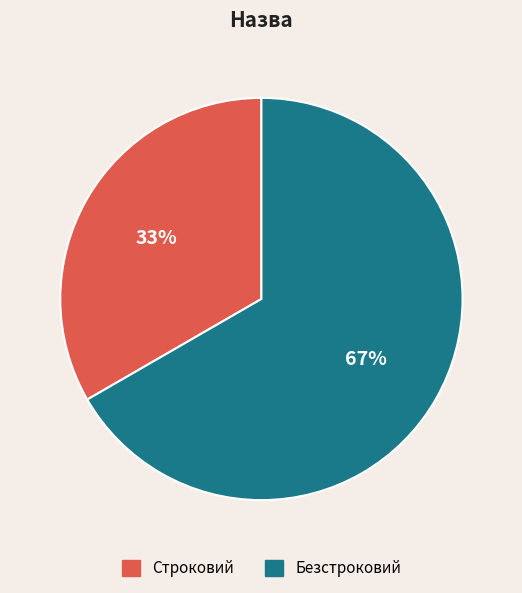

What percentage is the Строковий slice, to the nearest percent?

33%